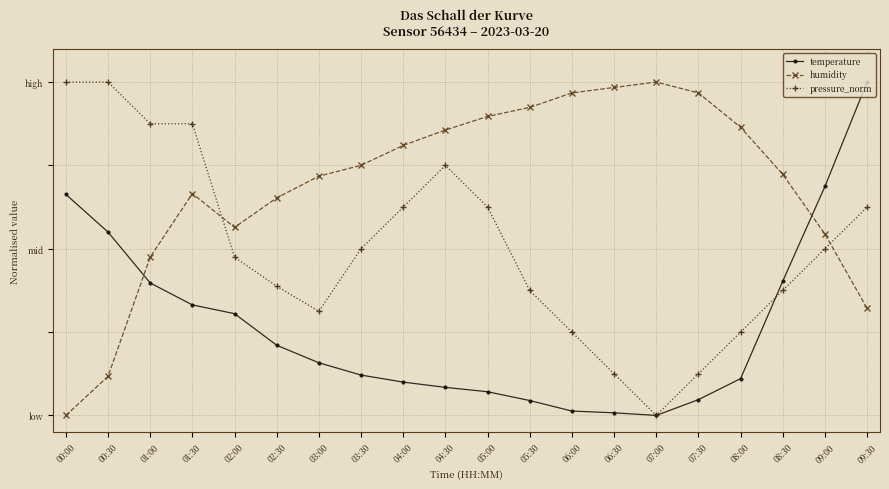

What is the difference between the second highest and second lowest values in the temperature series?

0.7